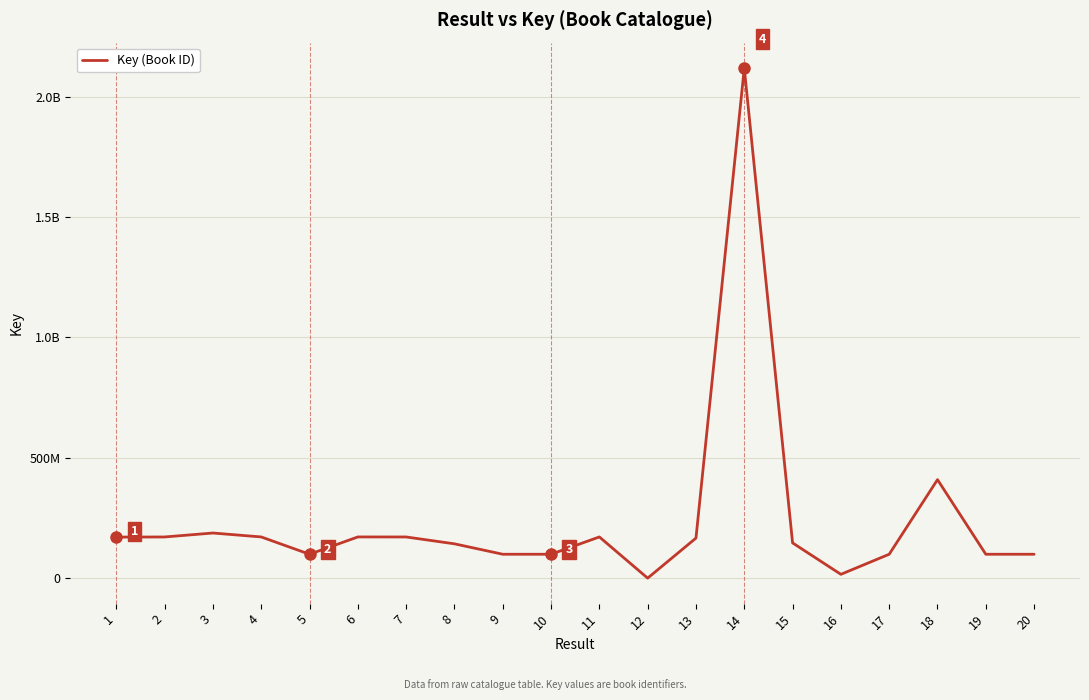

At which category does the data reach its first local peak?

3